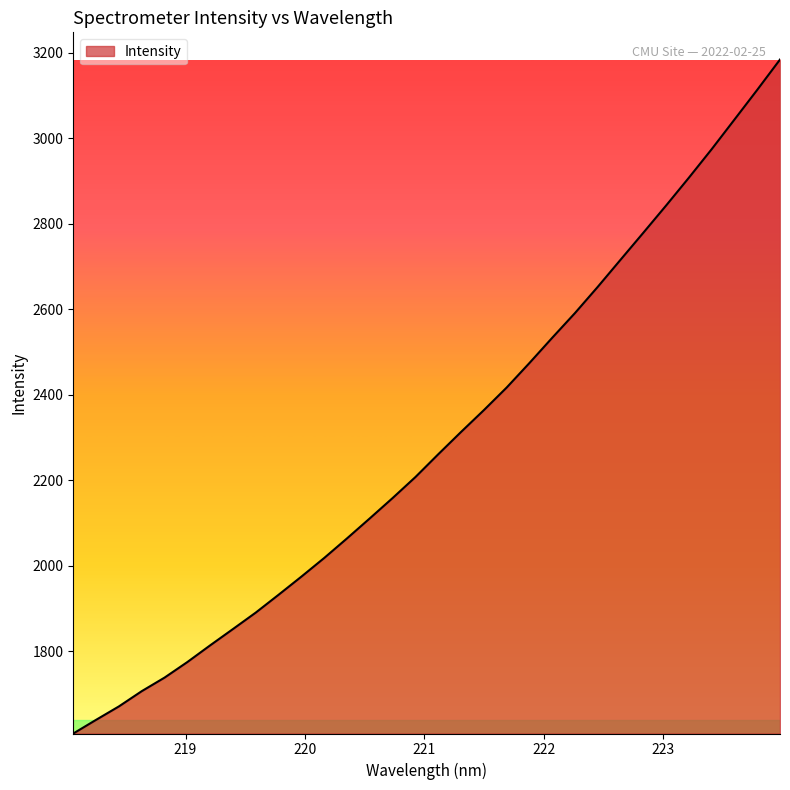

What is the smallest value displayed?

1607.3